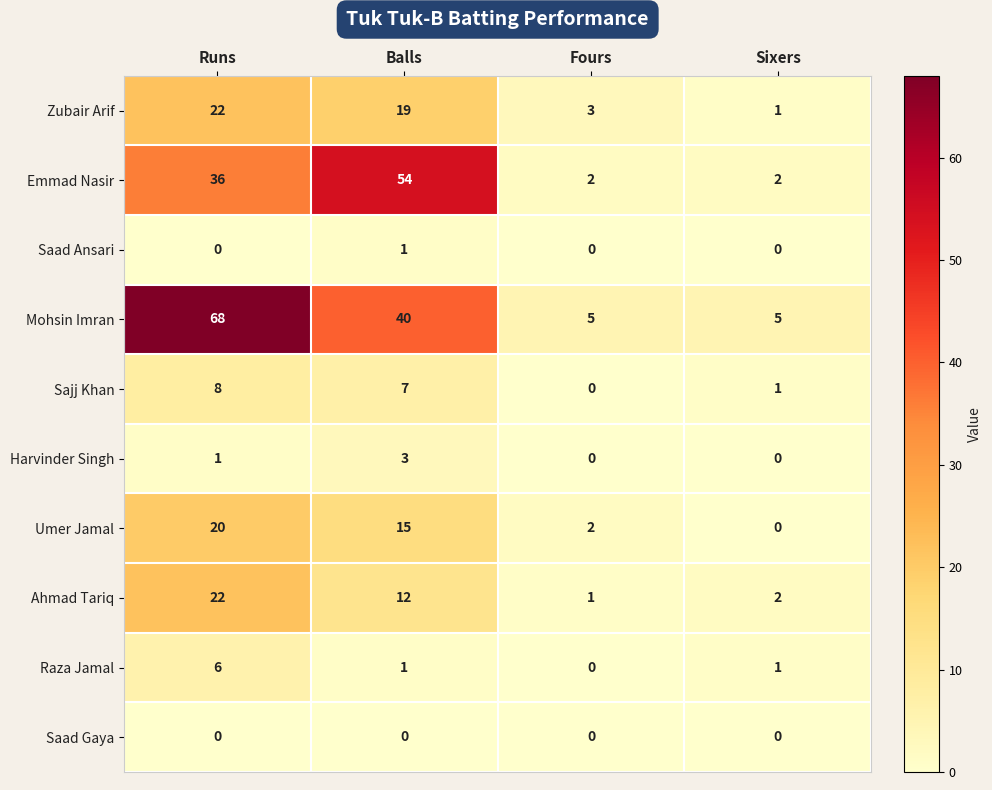

What is the sum of the Sajj Khan values at Runs and Fours?

8